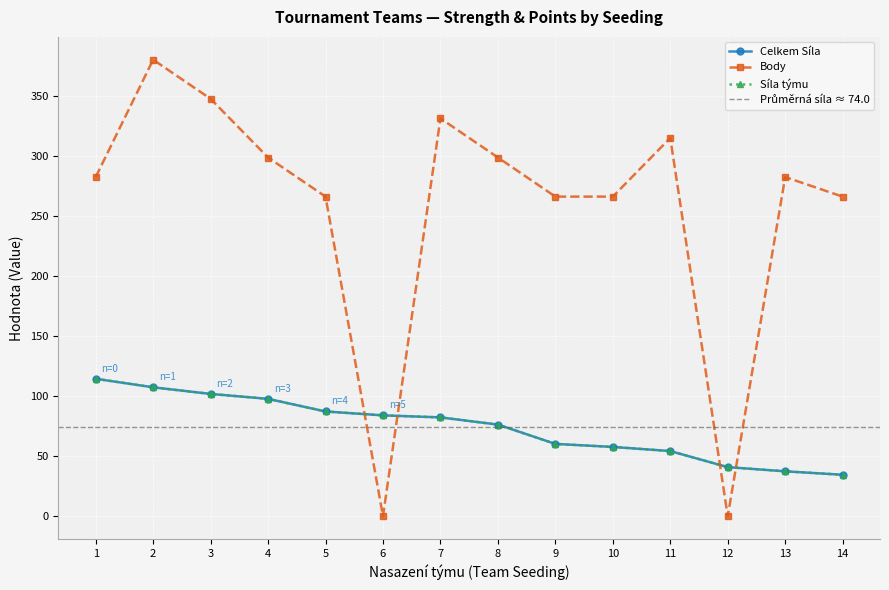

How many interior local peaks does the Body series have?

4